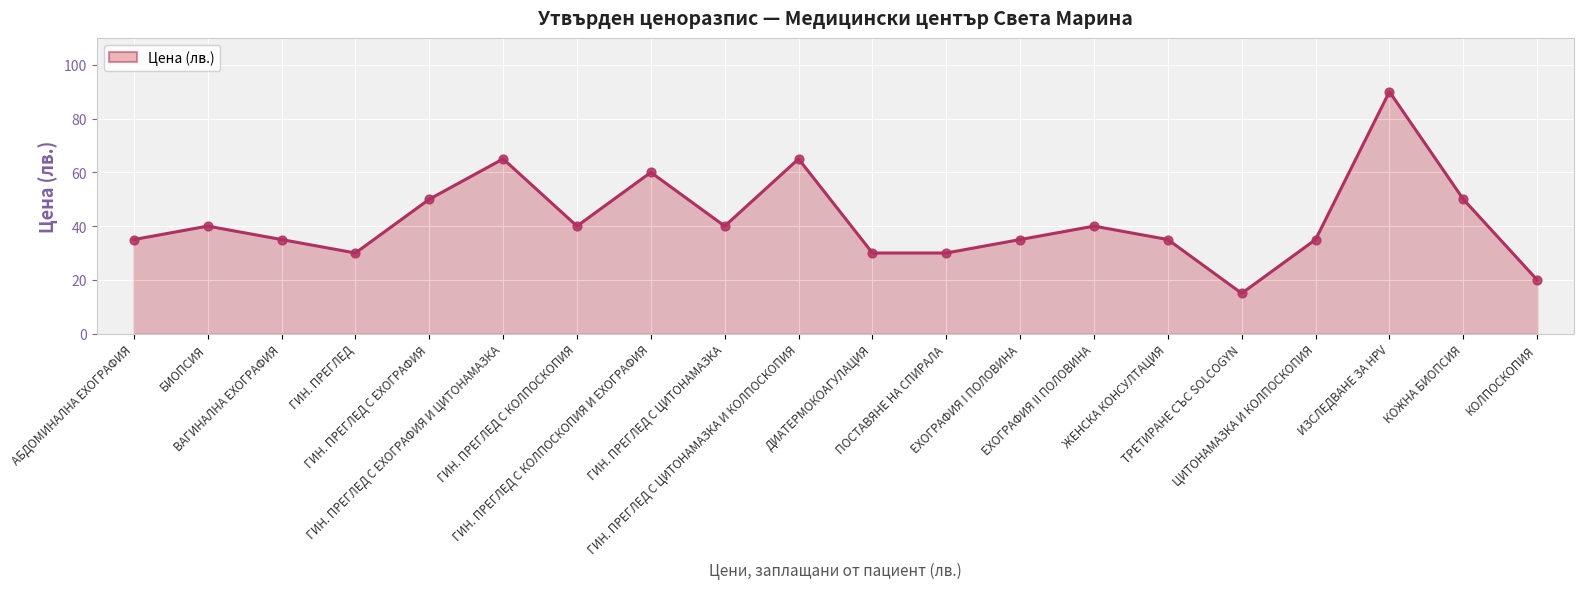

What is the change in value from ГИН. ПРЕГЛЕД to ТРЕТИРАНЕ СЪС SOLCOGYN?

-15